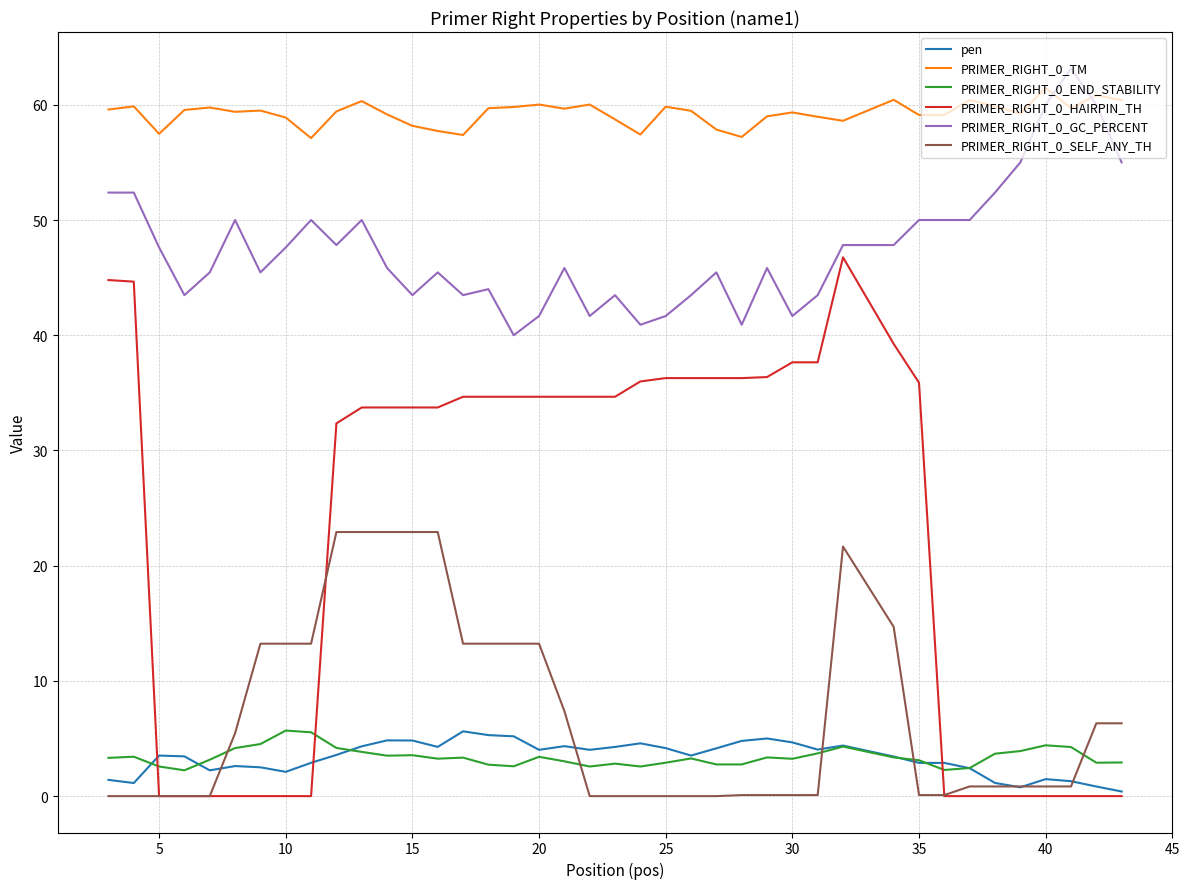

True or false: PRIMER_RIGHT_0_TM and PRIMER_RIGHT_0_HAIRPIN_TH intersect in this chart.

False